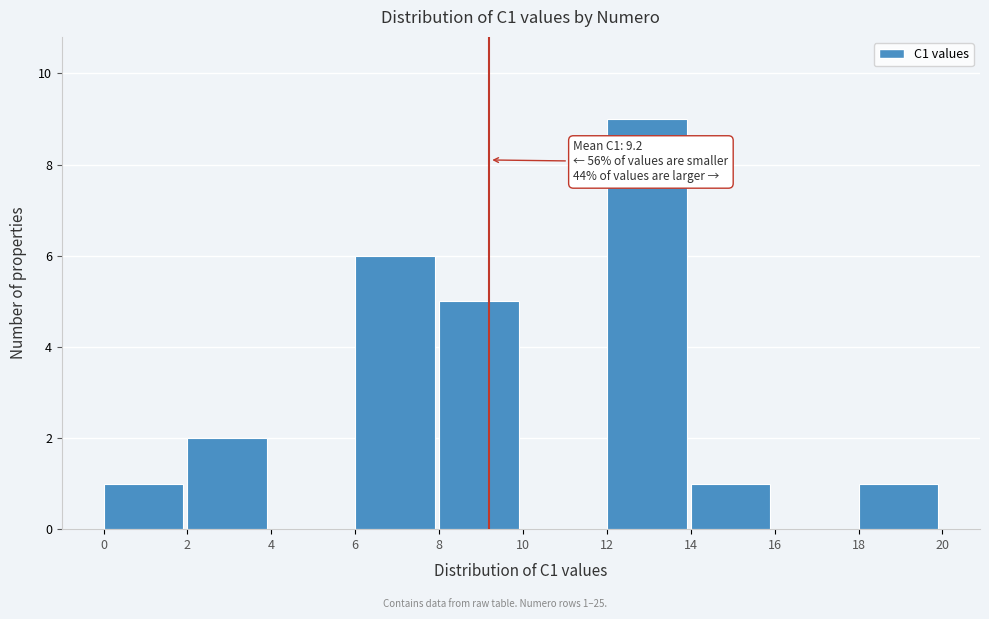

Which range on the x-axis has the tallest bar?

12 to 14